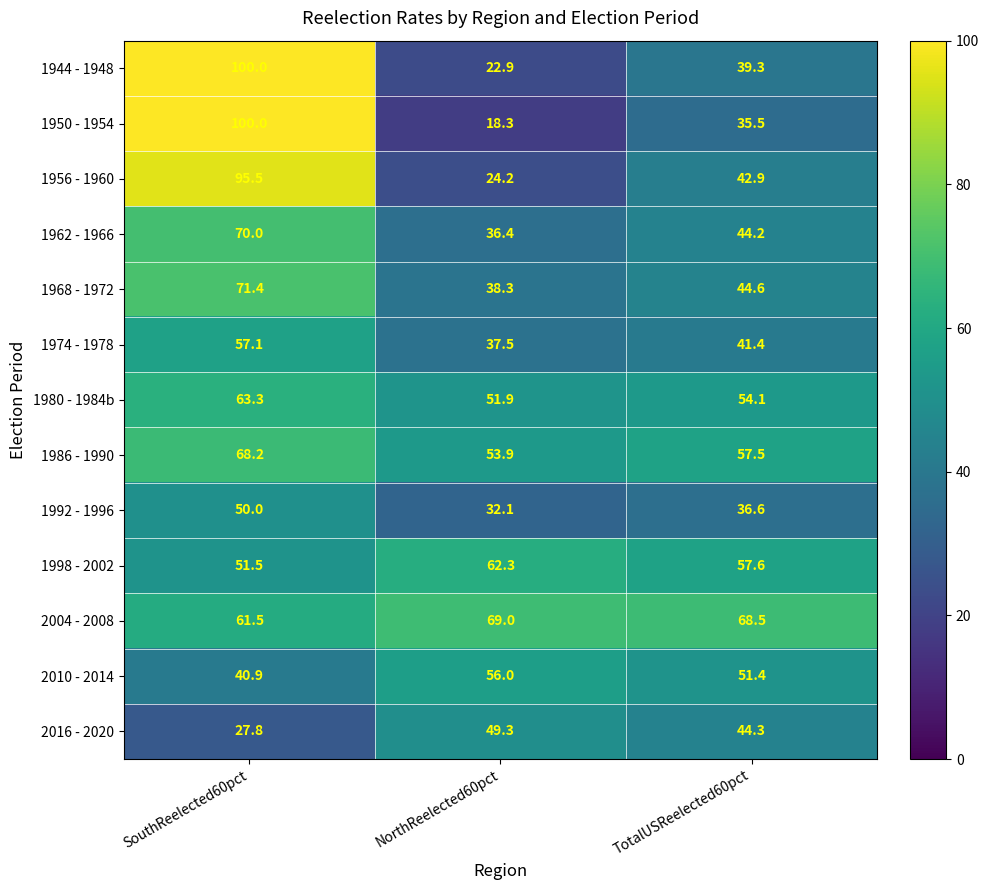

What is the difference between the maximum and minimum values in the 1998 - 2002 series?

10.8